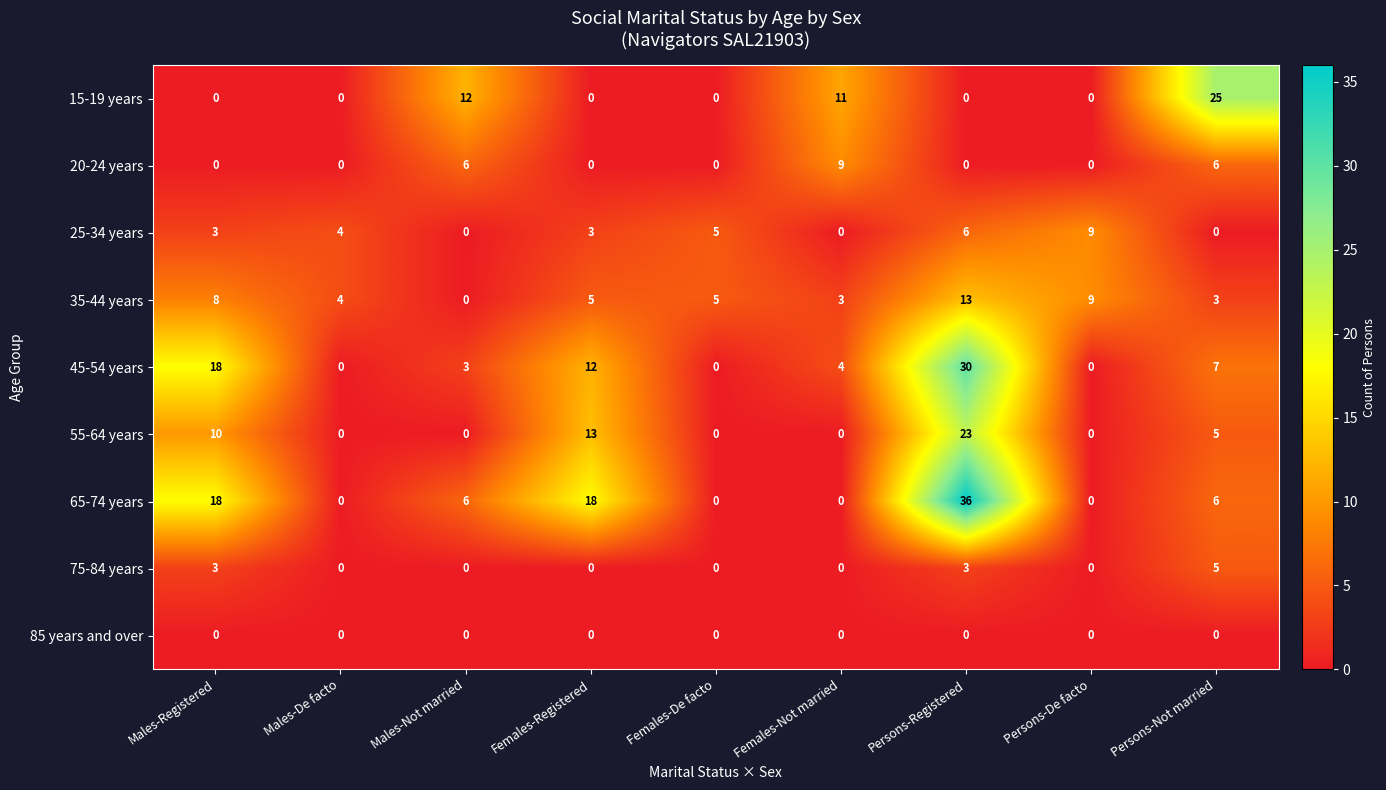

What value does the 25-34 years series have at Females-Registered?

3